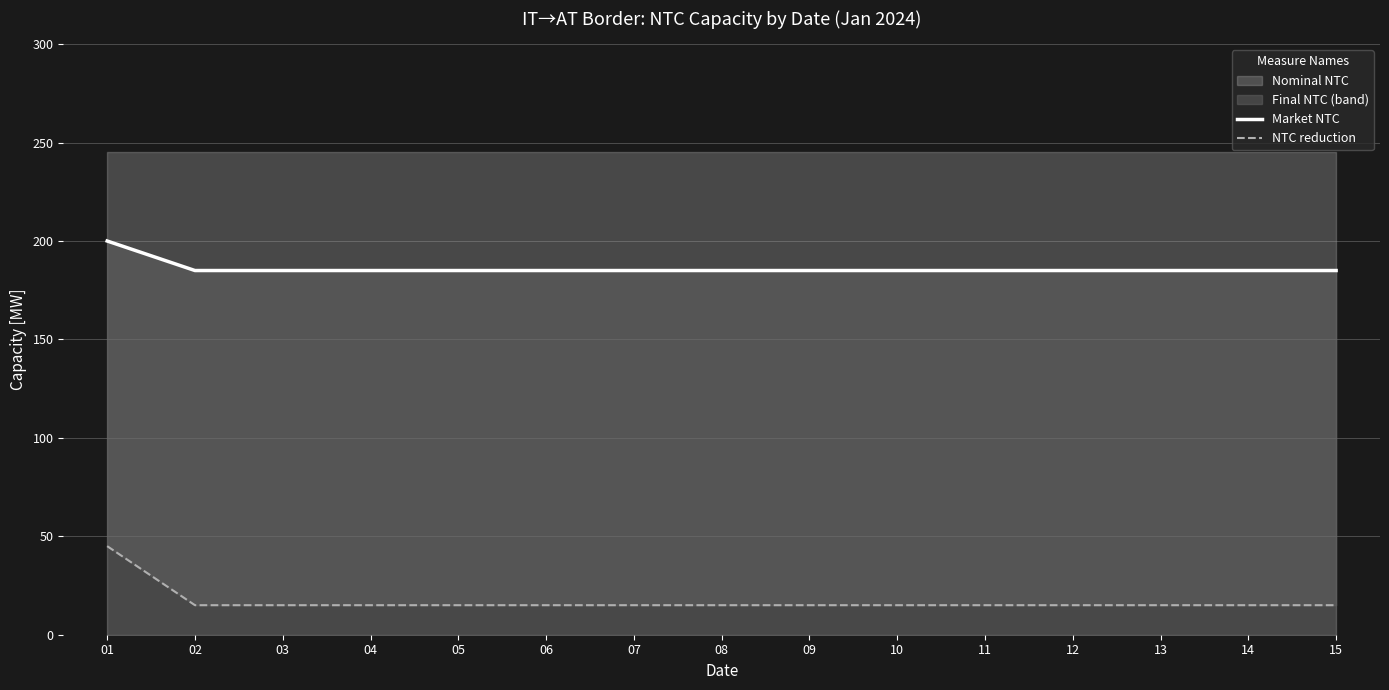

Which has a higher value, 14 or 08?

14